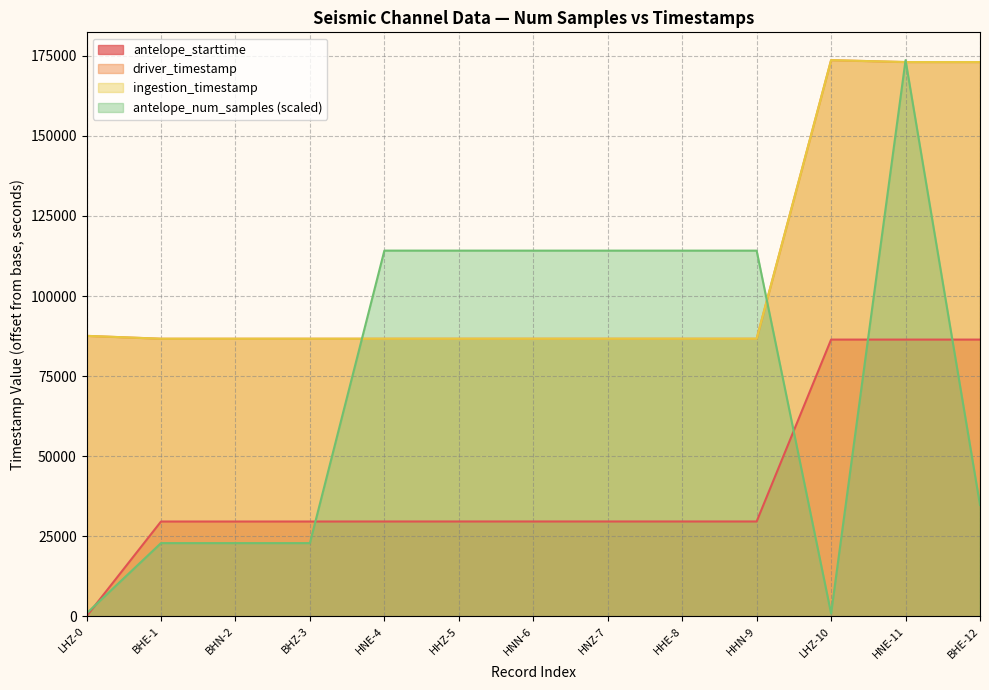

True or false: antelope_num_samples has a value of 379.1 at LHZ-0.

False